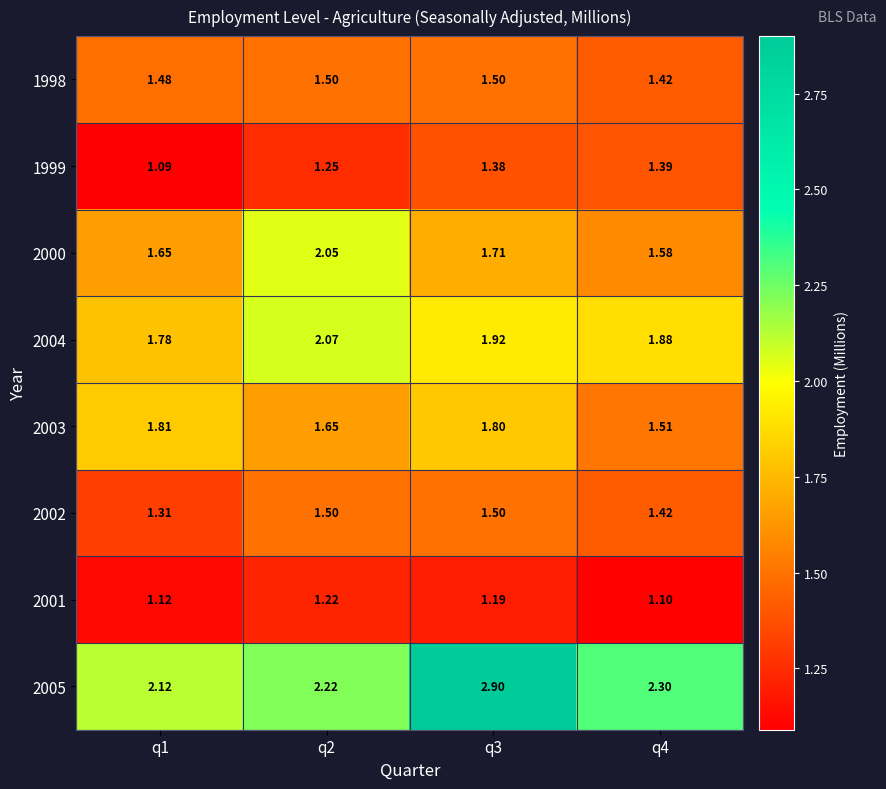

At which category is the sum across all series the highest?

q3